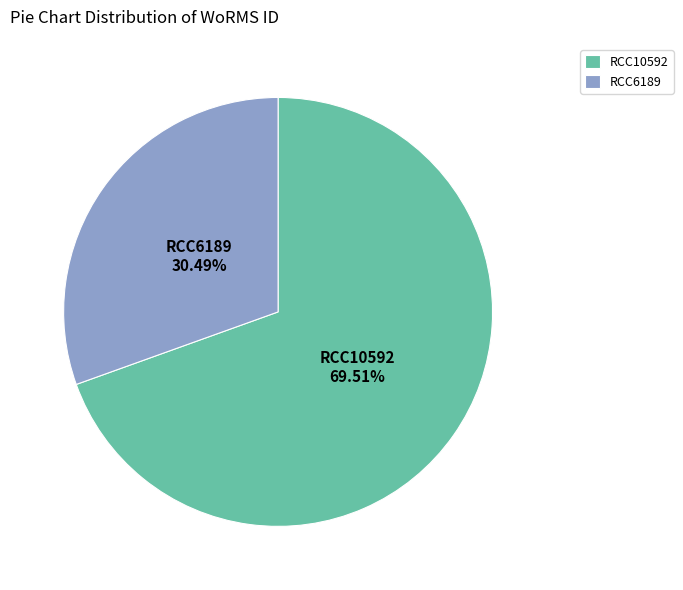

Is RCC10592 the majority of the pie?

Yes